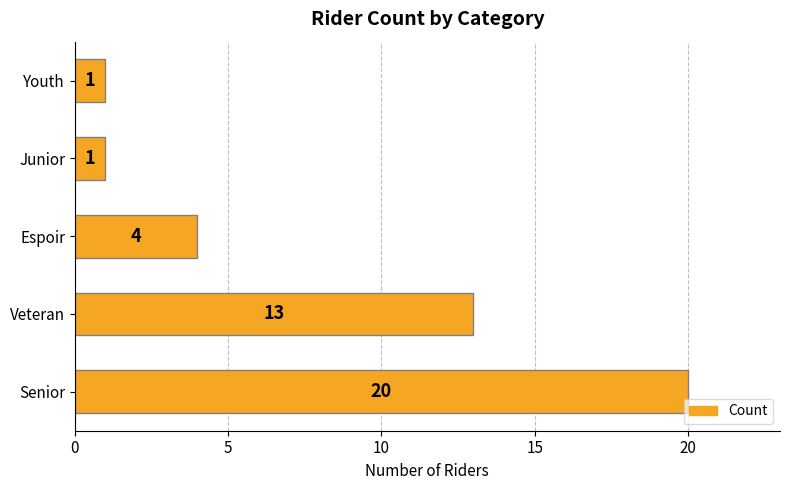

What is the change in value from Veteran to Youth?

-12